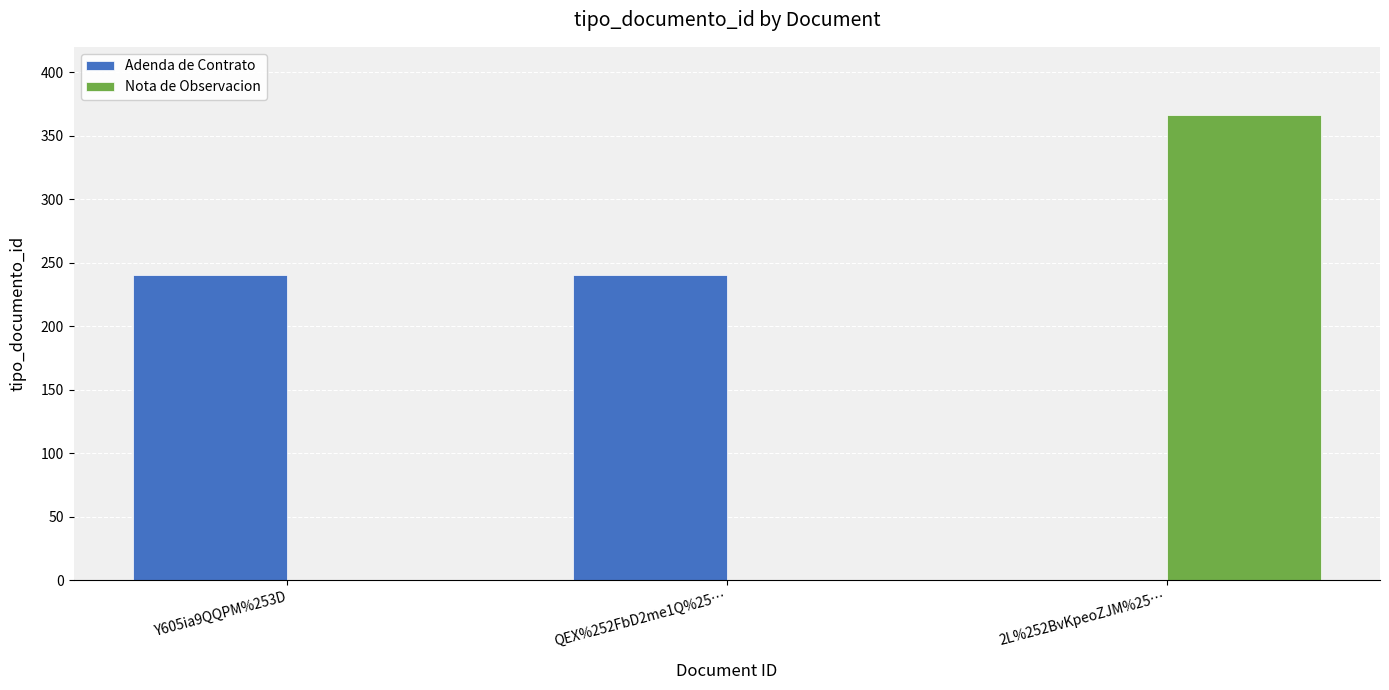

Between QEX%252FbD2me1Q%25… and 2L%252BvKpeoZJM%25…, which series saw the biggest shift?

Nota de Observacion